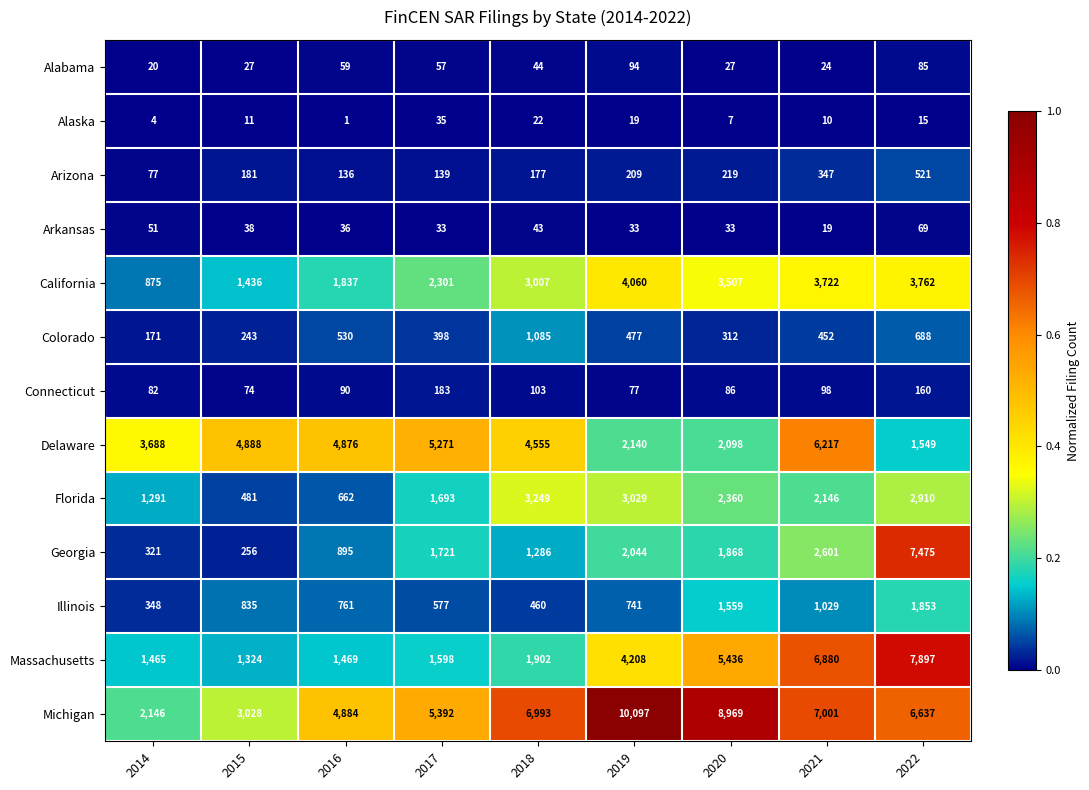

The value of Florida at 2017 is 1693. True or false?

True